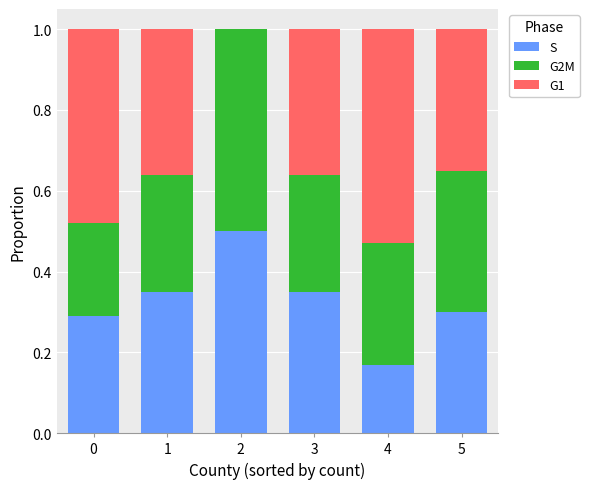

The value of S at 5 is 0.3. True or false?

True